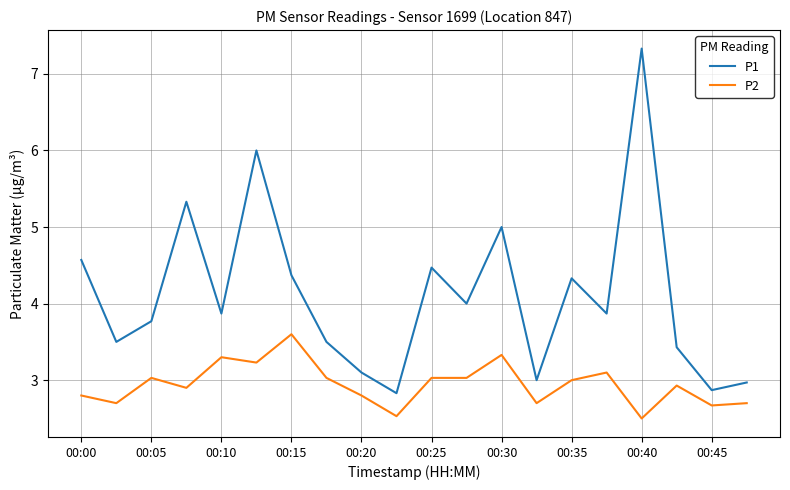

Rank the series by their maximum value, from lowest to highest.

P2, P1